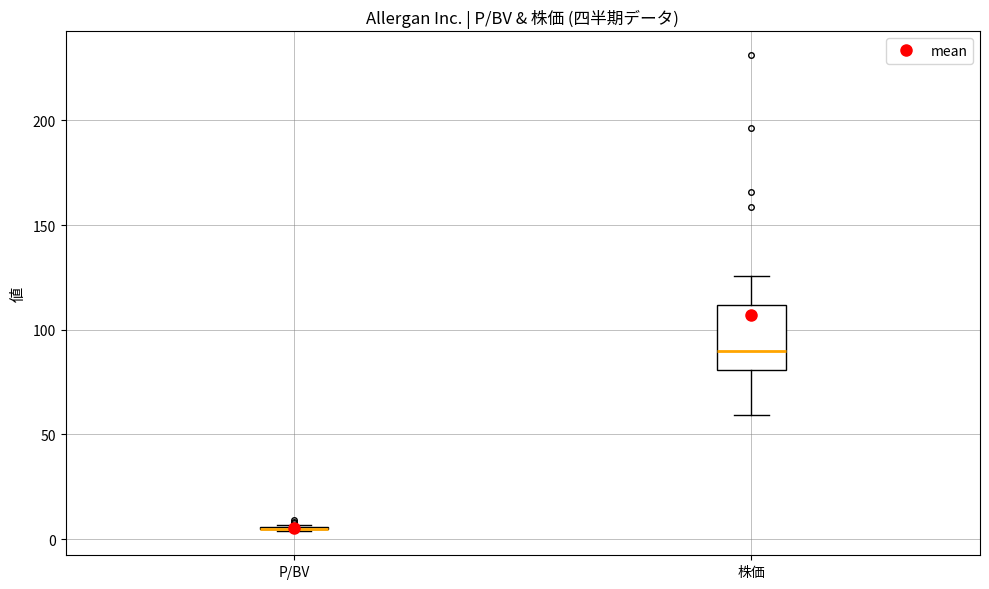

Reading left to right, transcribe this box plot: for each box, give where its median line is, the range the box spans, and where its two whiskers end, as read against the y-axis. The values are not printed on the chart, so give them approximately, as read against the axis.

P/BV: box collapsed to a line at 5, whiskers 5 to 5
株価: median 90, box 80 to 110, whiskers 60 to 125